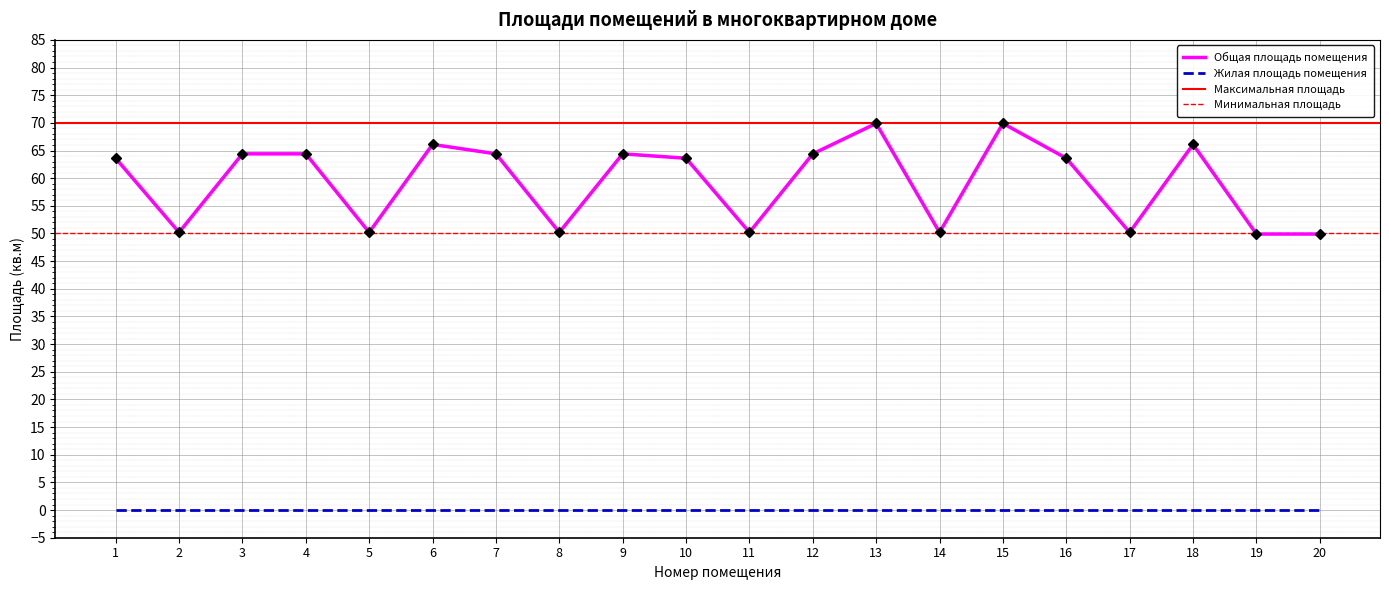

Which has a higher value, 1 or 19?

1